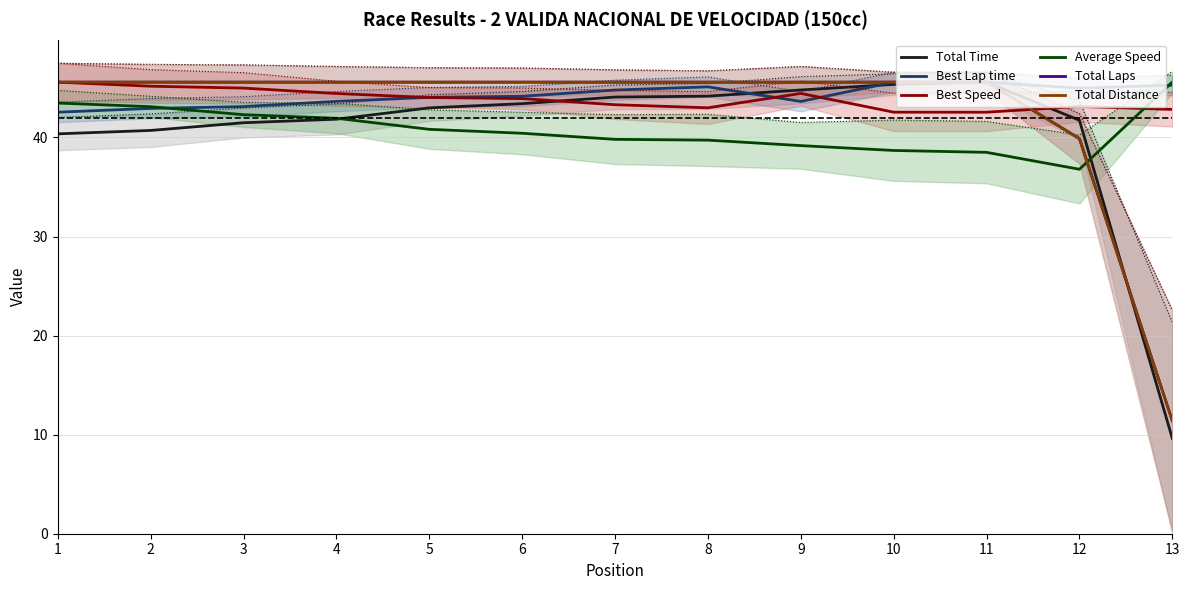

True or false: Total Time has more than 0 points higher than both neighbors.

True